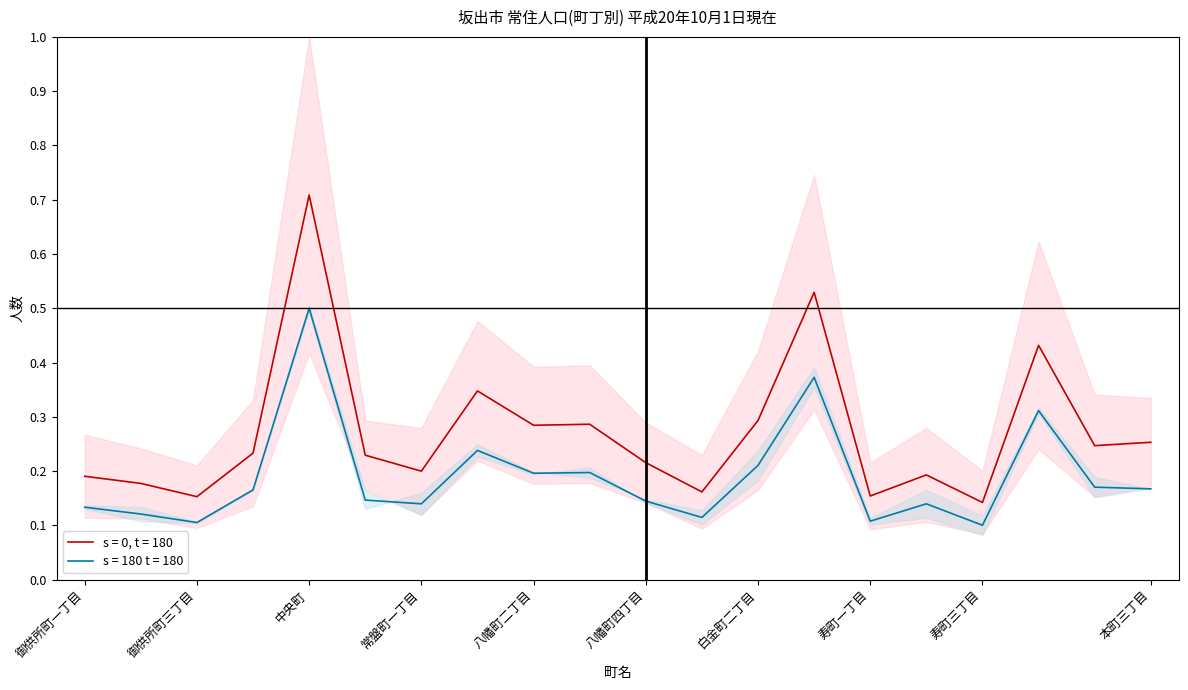

How many interior local valleys does the 人口 series have?

6